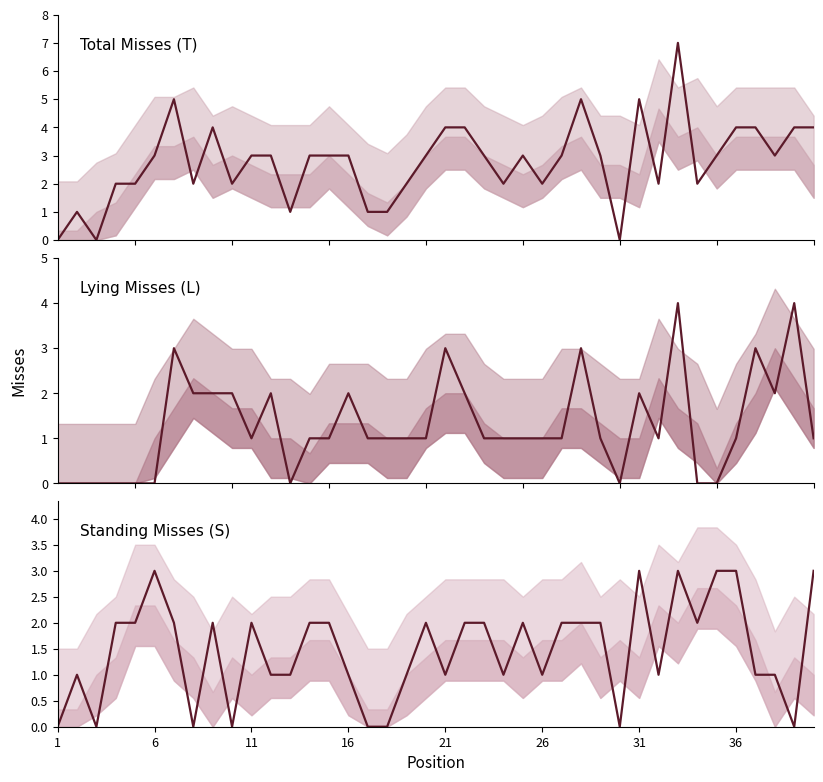

How many data points does each series have?

40